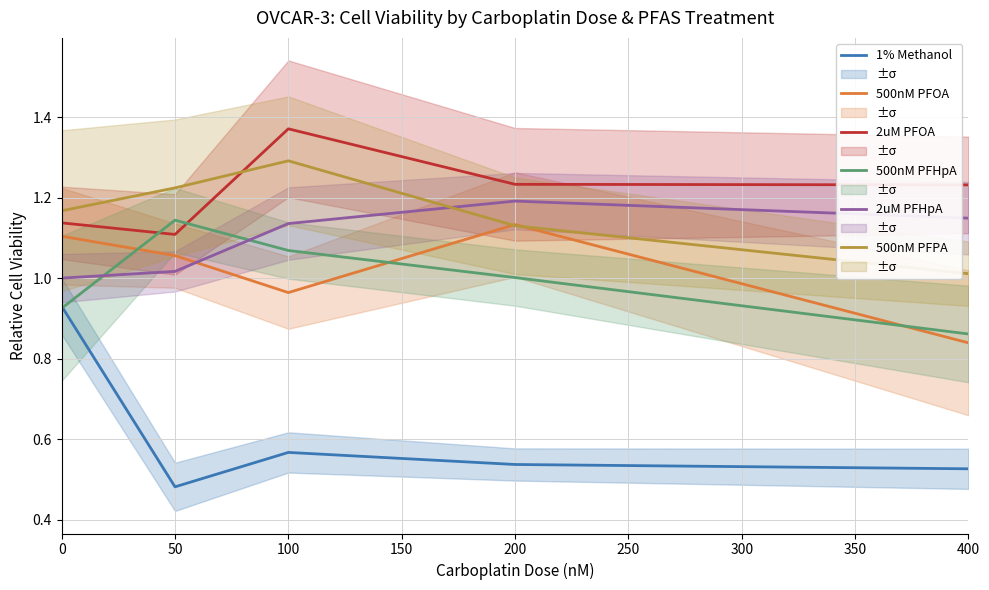

True or false: 2uM PFHpA and 2uM PFOA cross at least once.

False